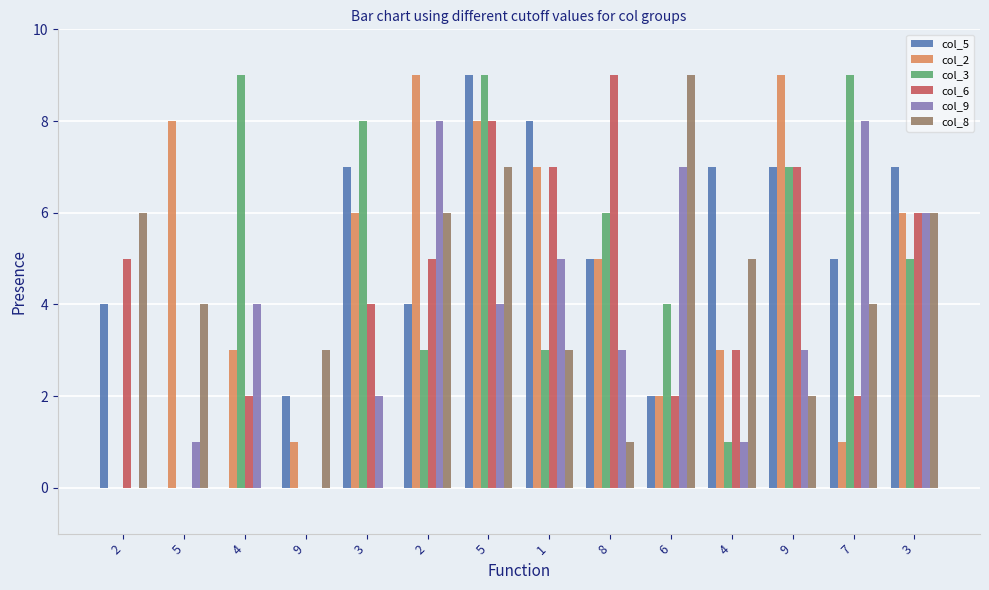

Count the col_9 values in the range 1 to 6.

9